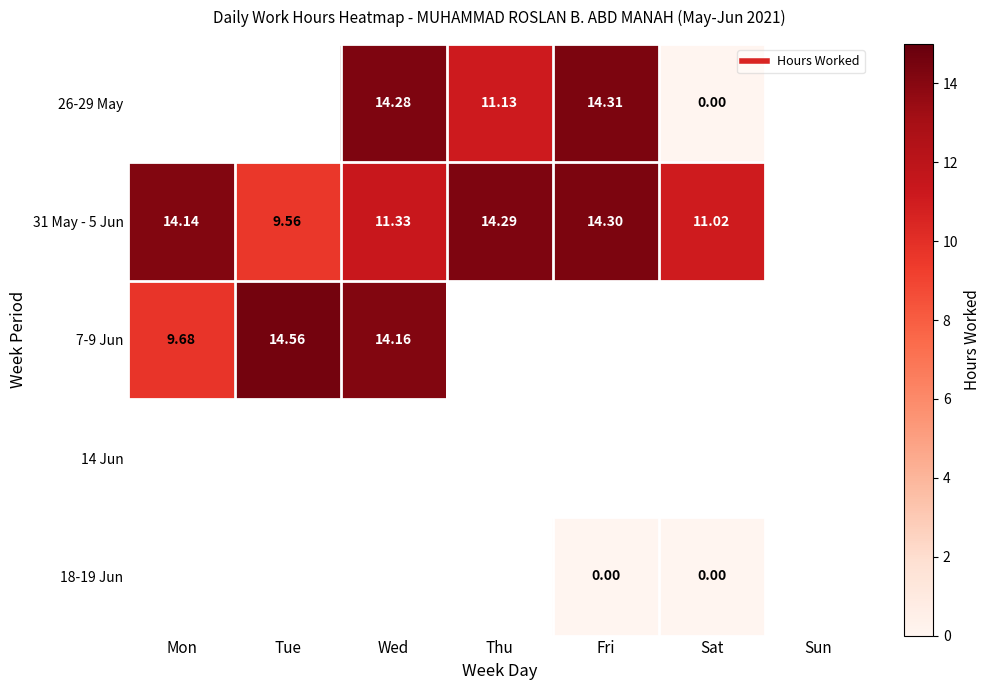

Which has a higher value, Mon or Sat?

Sat